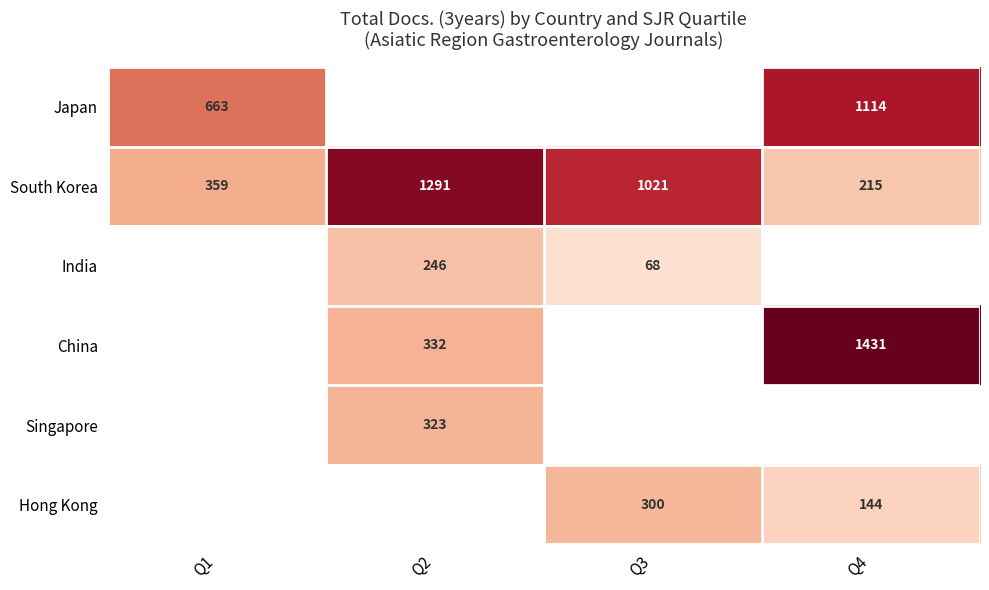

At which label does South Korea reach its minimum?

Q4